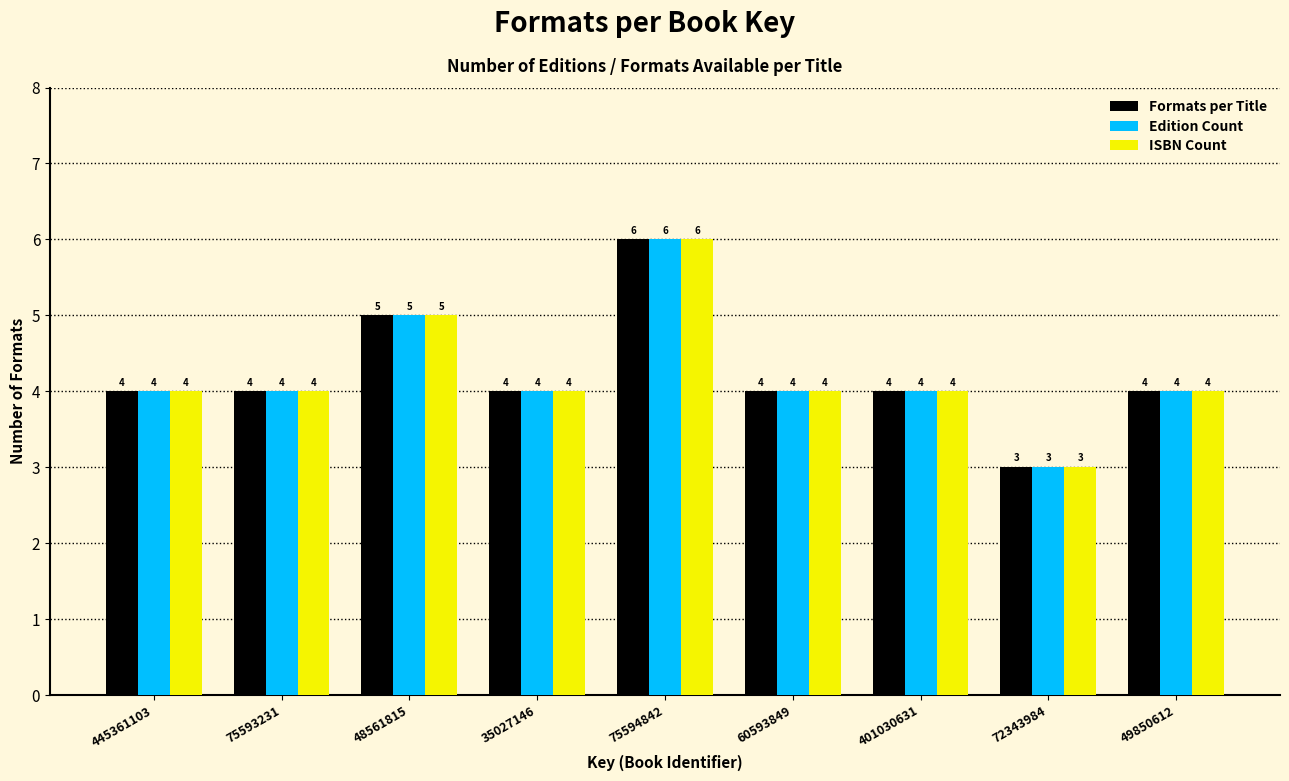

Reading left to right, list all the values displayed in this chart.

Formats per Title: 445361103=4	75593231=4	48561815=5	35027146=4	75594842=6	60593849=4	401030631=4	72343984=3	49850612=4
Edition Count: 445361103=4	75593231=4	48561815=5	35027146=4	75594842=6	60593849=4	401030631=4	72343984=3	49850612=4
ISBN Count: 445361103=4	75593231=4	48561815=5	35027146=4	75594842=6	60593849=4	401030631=4	72343984=3	49850612=4